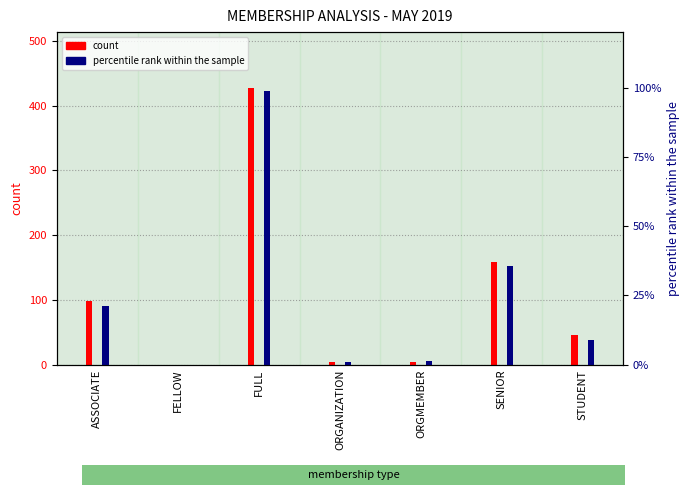

What is the label of the 4th bar from the right?

ORGANIZATION